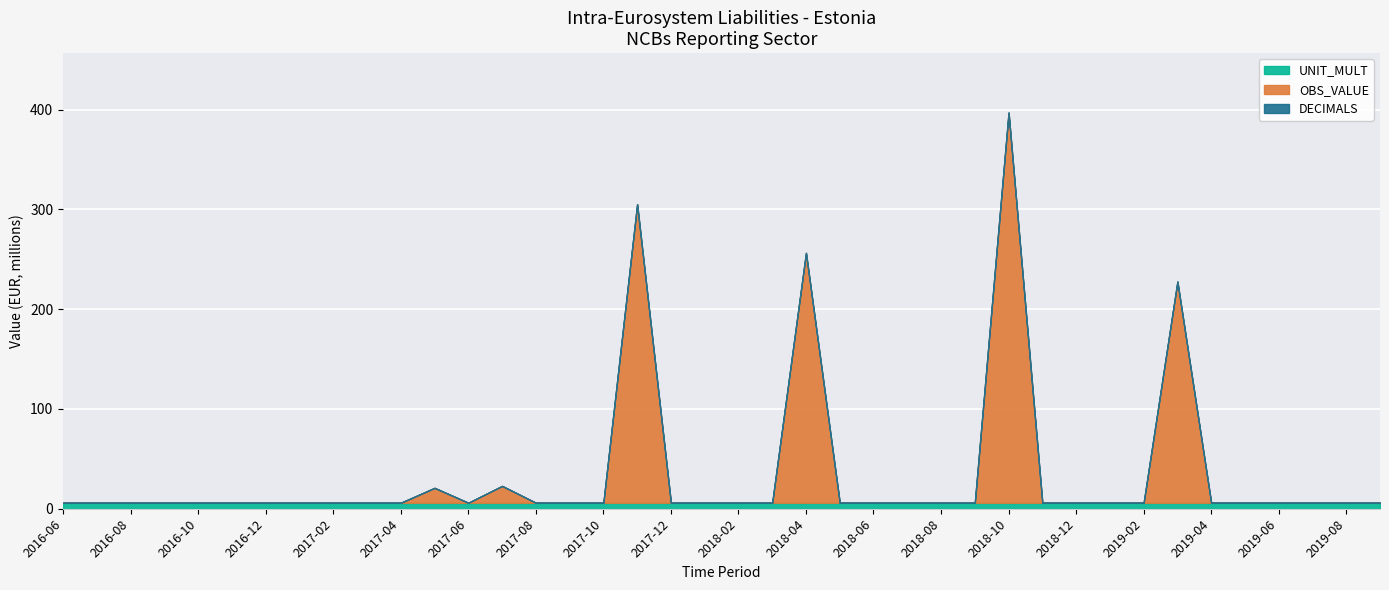

At which category is the sum across all series the highest?

2018-10